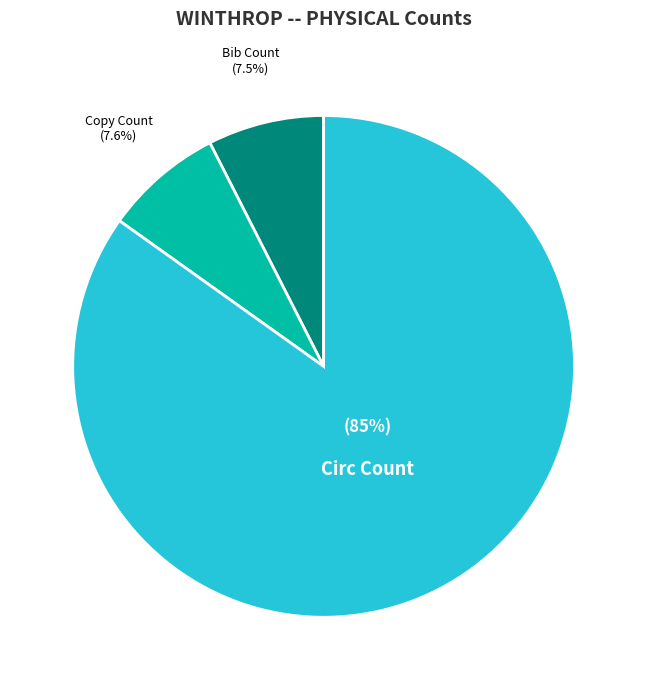

Is it true that Circ Count is 85% of the pie?

True